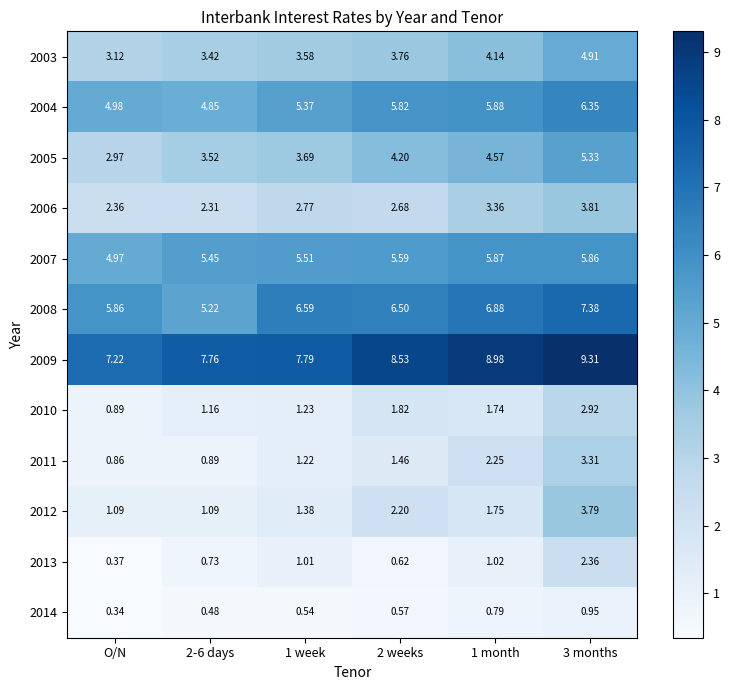

Is the value of 2013 at 3 months greater than the value of 2005 at 1 week?

No